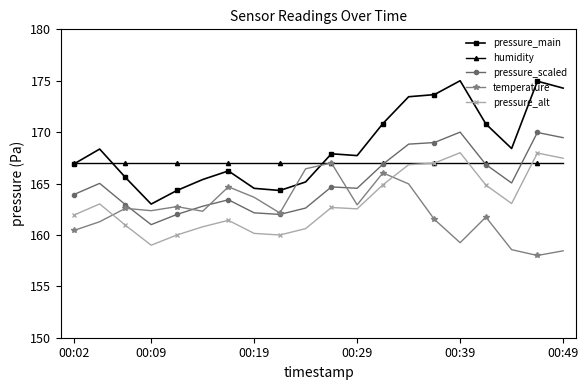

True or false: temperature has more than 2 interior local peaks.

True